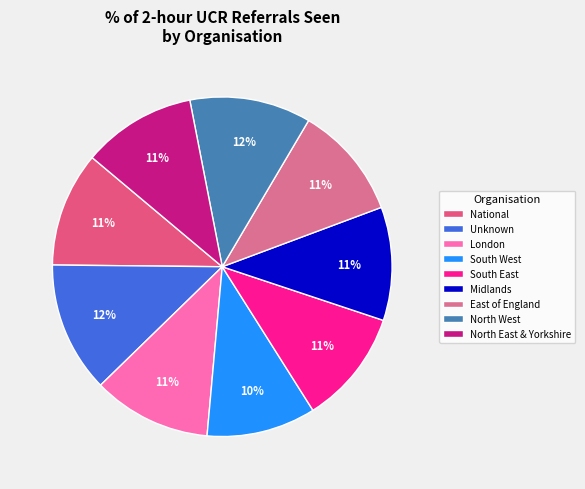

True or false: South East accounts for 11% of the total.

True